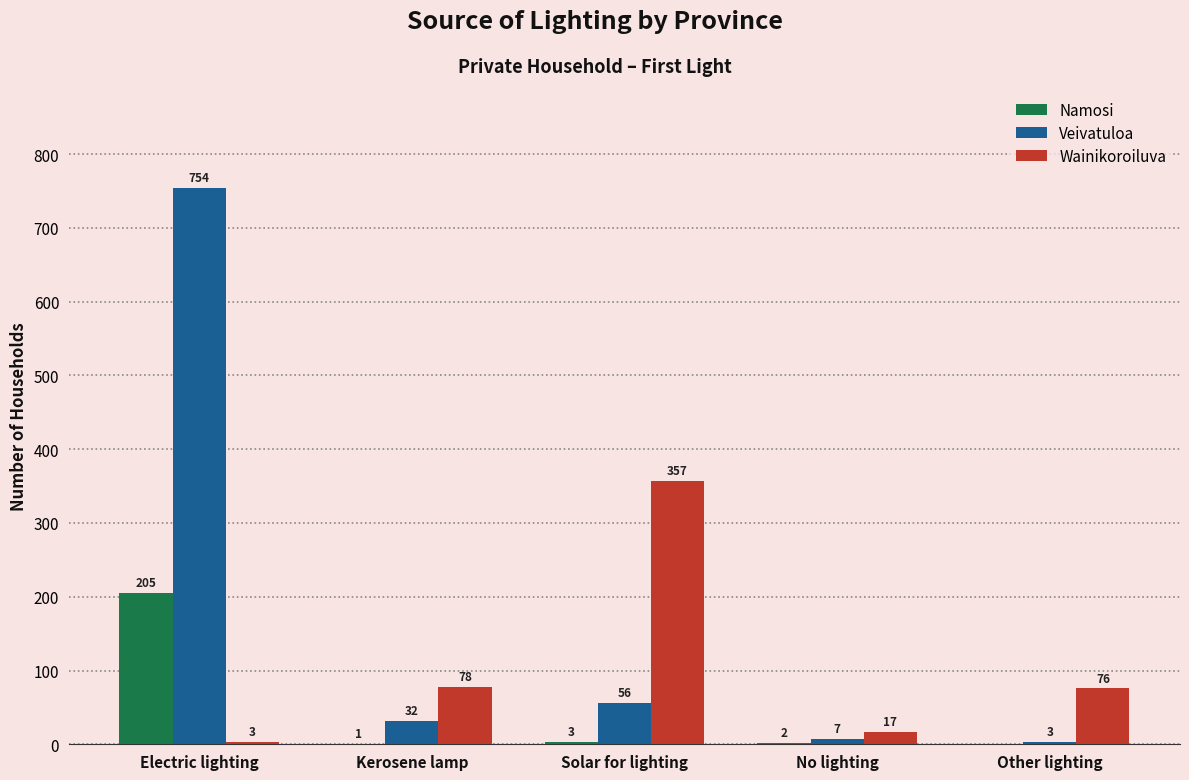

What is the sum of the Veivatuloa values at Solar for lighting and Kerosene lamp?

88